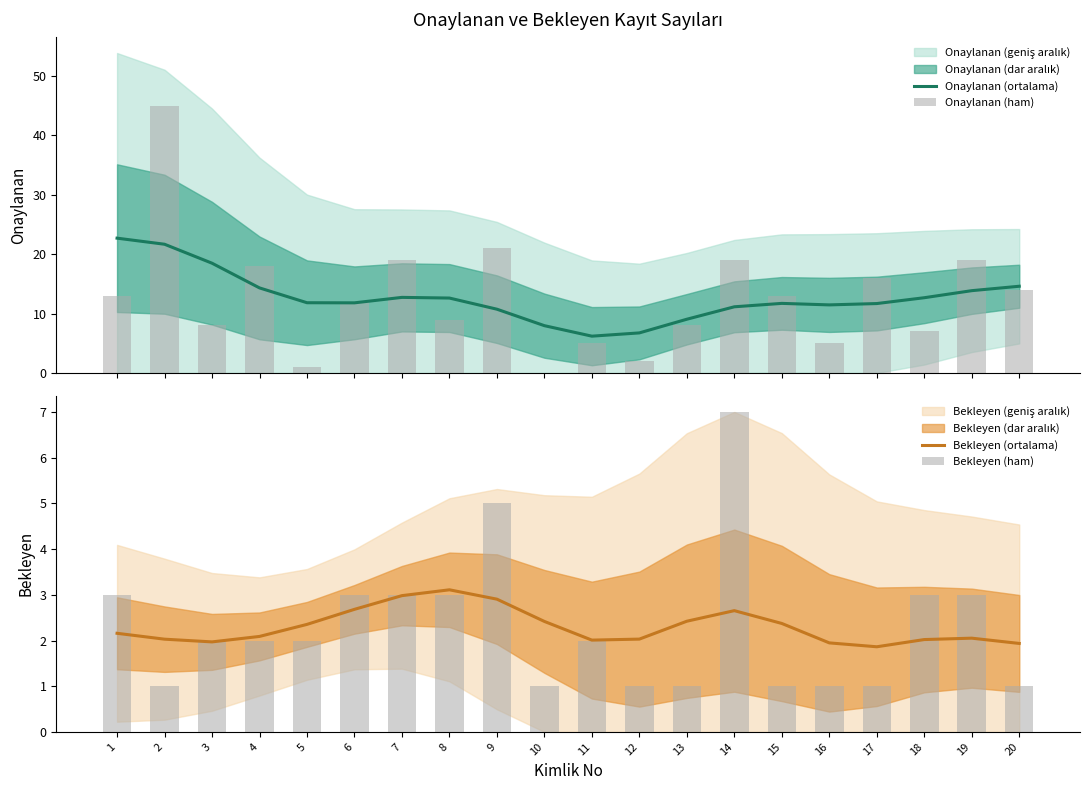

How many groups of bars are there?

20